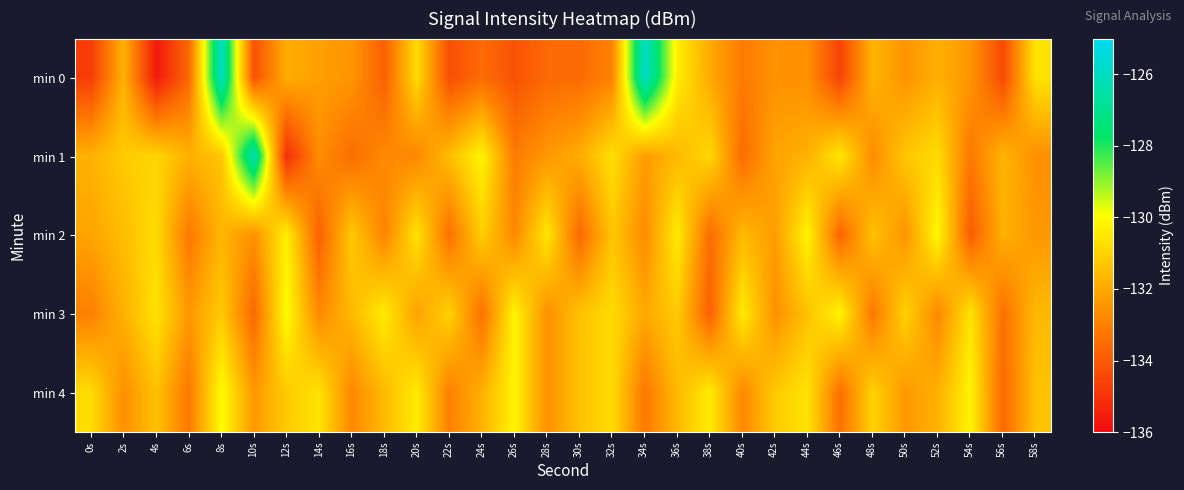

Rank the series at 52s from highest to lowest value.

min 2, min 1, min 4, min 0, min 3